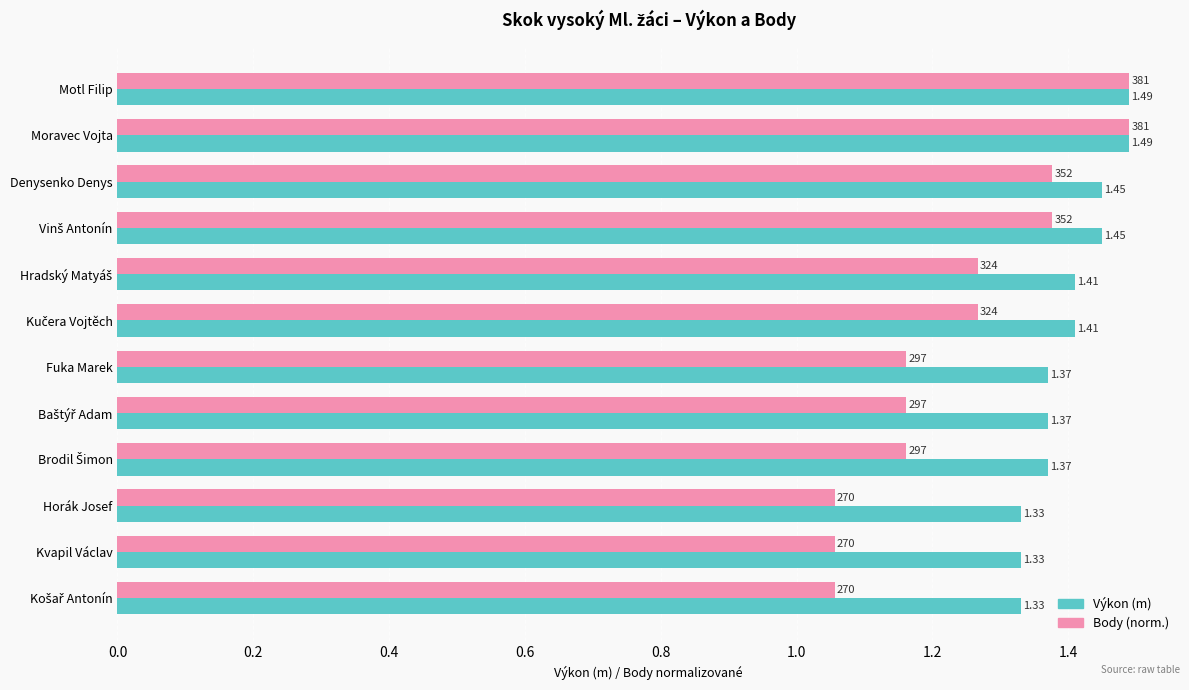

Rank the series by their average value, from highest to lowest.

Výkon (m), Body (norm.)